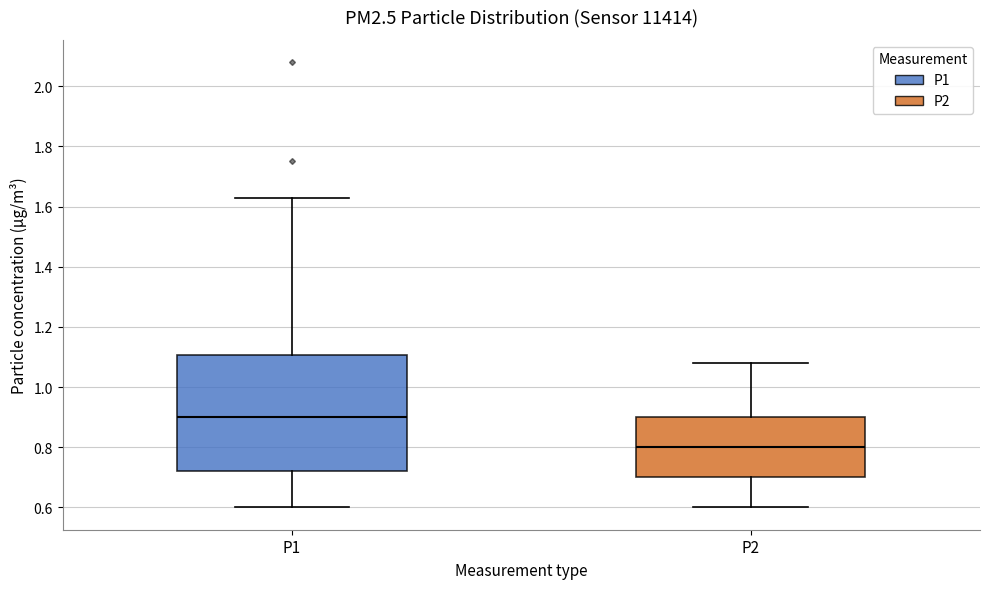

Reading left to right, transcribe this box plot: for each box, give where its median line is, the range the box spans, and where its two whiskers end, as read against the y-axis. The values are not printed on the chart, so give them approximately, as read against the axis.

P1: median 0.90, box 0.72 to 1.10, whiskers 0.60 to 1.64
P2: median 0.80, box 0.70 to 0.90, whiskers 0.60 to 1.08